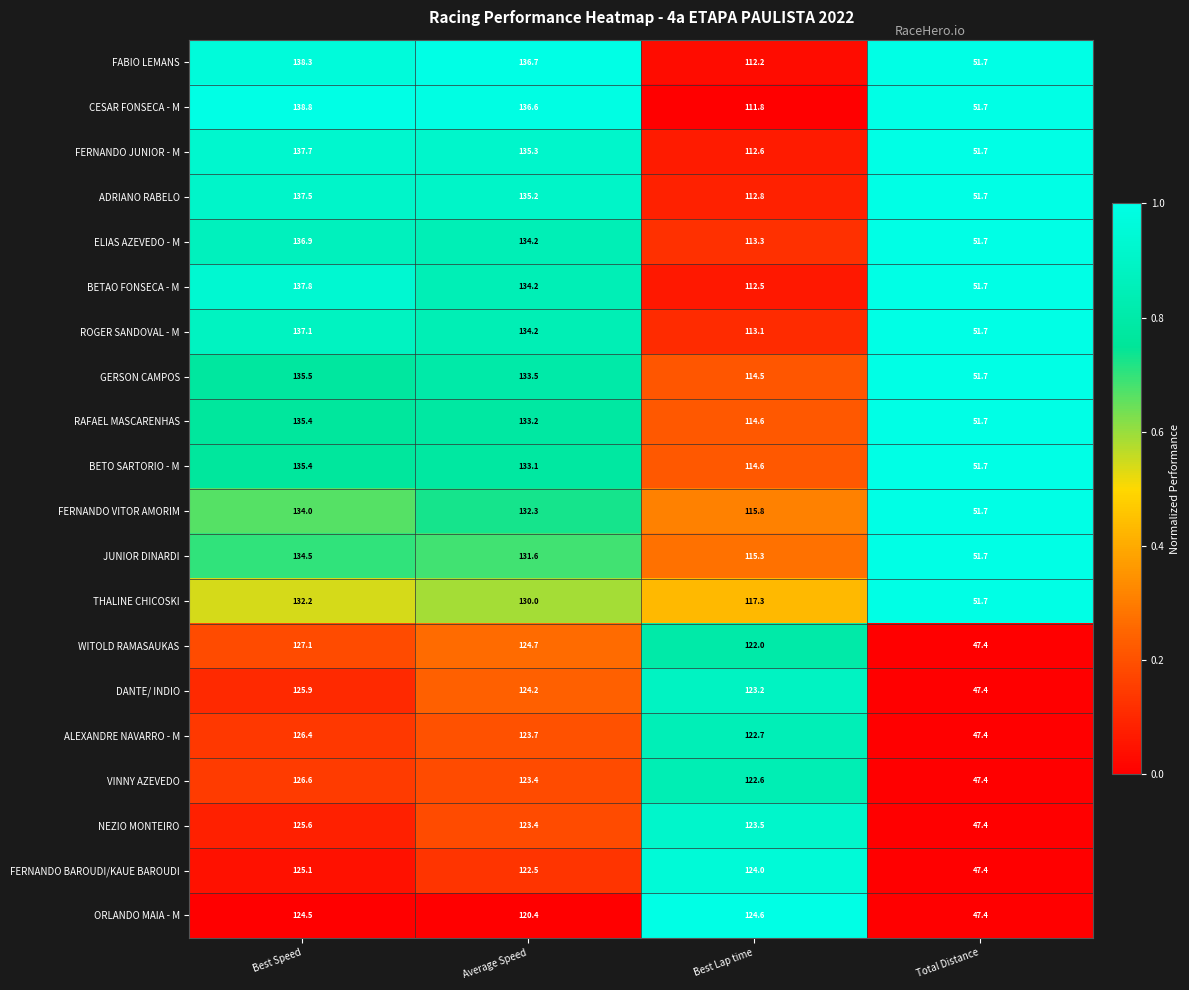

At which category does the chart reach its peak across all series?

Best Speed